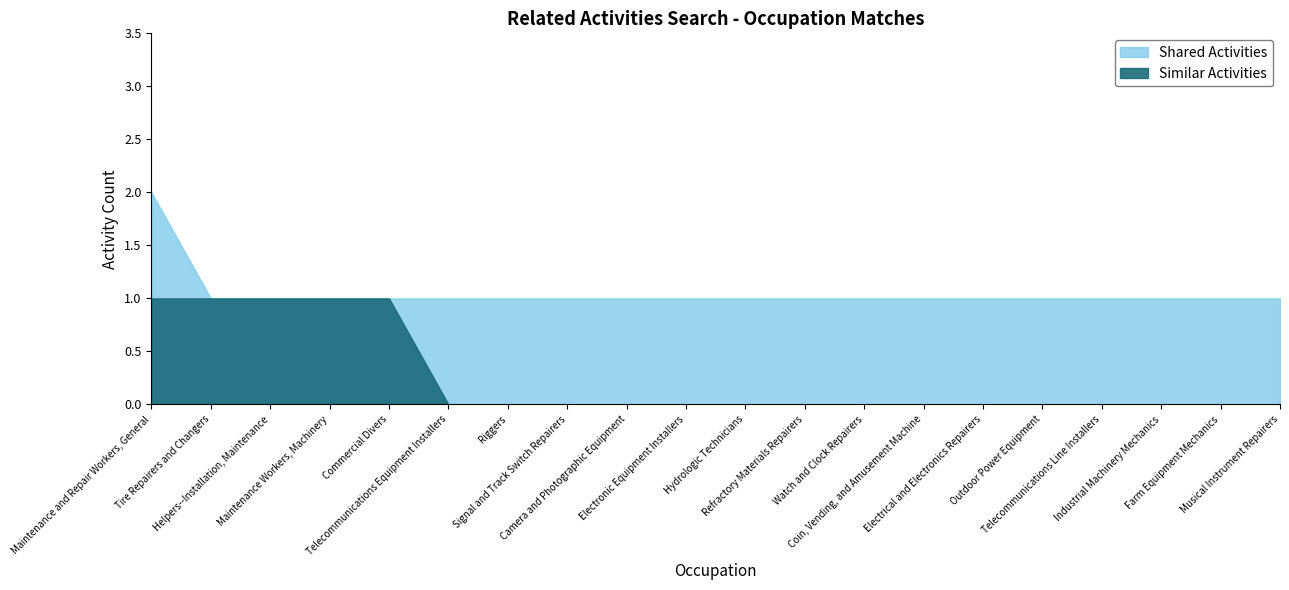

List the labels in order of Similar Activities value, largest first.

Maintenance and Repair Workers, General, Tire Repairers and Changers, Helpers--Installation, Maintenance, Maintenance Workers, Machinery, Commercial Divers, Telecommunications Equipment Installers, Riggers, Signal and Track Switch Repairers, Camera and Photographic Equipment, Electronic Equipment Installers, Hydrologic Technicians, Refractory Materials Repairers, Watch and Clock Repairers, Coin, Vending, and Amusement Machine, Electrical and Electronics Repairers, Outdoor Power Equipment, Telecommunications Line Installers, Industrial Machinery Mechanics, Farm Equipment Mechanics, Musical Instrument Repairers